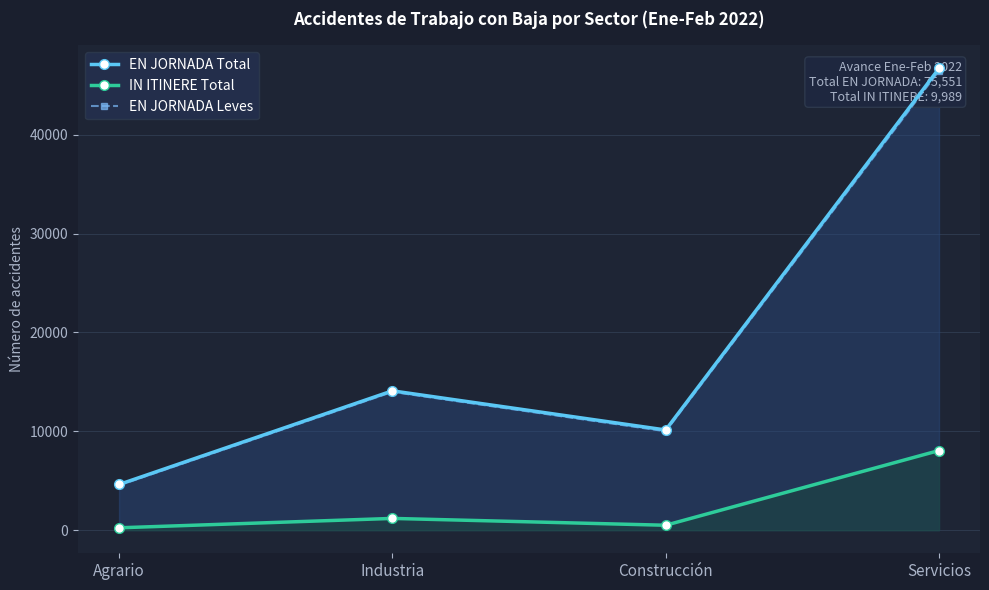

Reading left to right, transcribe all the data shown in this chart.

EN JORNADA Total: Agrario=4622	Industria=14094	Construcción=10135	Servicios=46700
IN ITINERE Total: Agrario=241	Industria=1191	Construcción=500	Servicios=8057
EN JORNADA Leves: Agrario=4540	Industria=13989	Construcción=10005	Servicios=46455